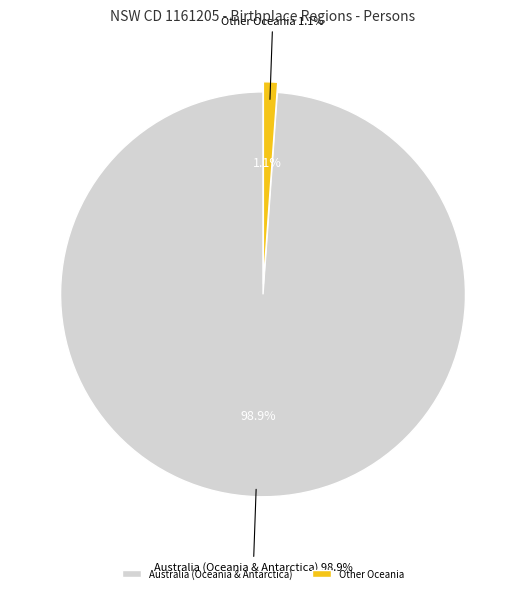

Does Other Oceania account for over 50% of the chart?

No